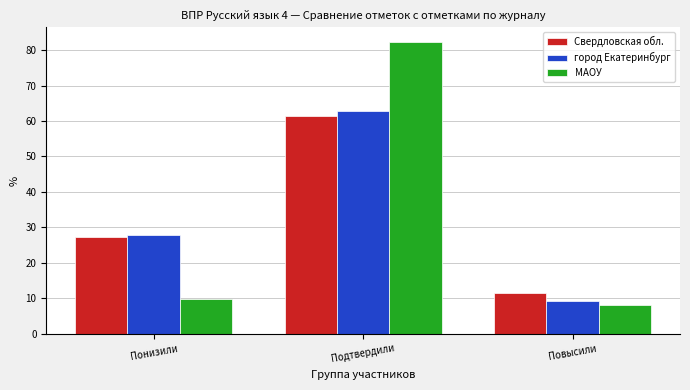

At which category does the chart reach its minimum across all series?

Повысили